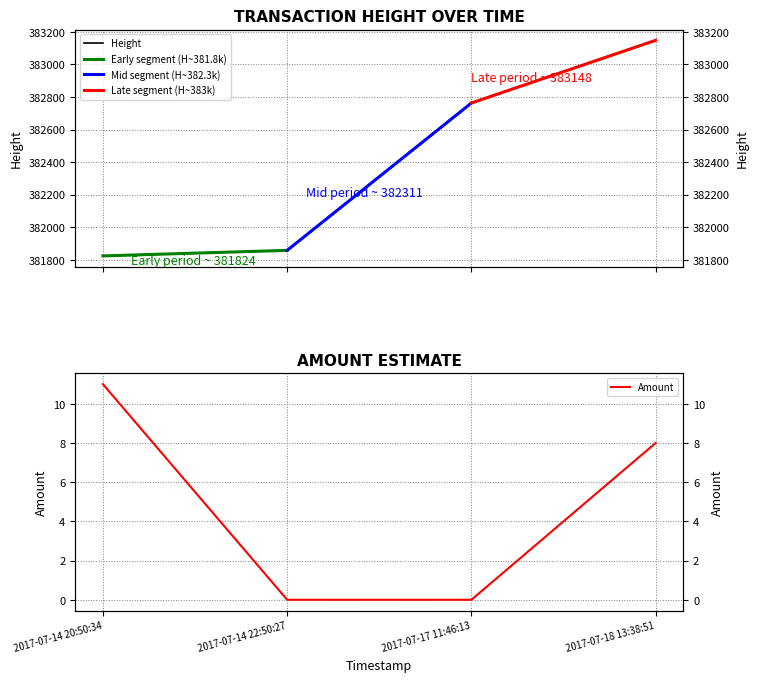

What is the difference between the highest and lowest values at 2017-07-17 11:46:13?

382763